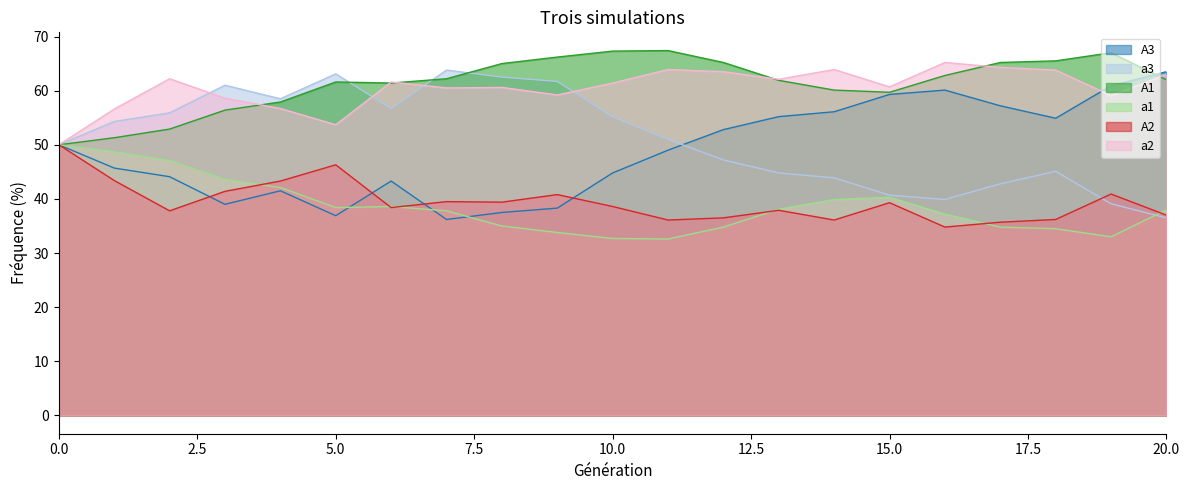

True or false: A1 has a value of 87.5 at 1.

False